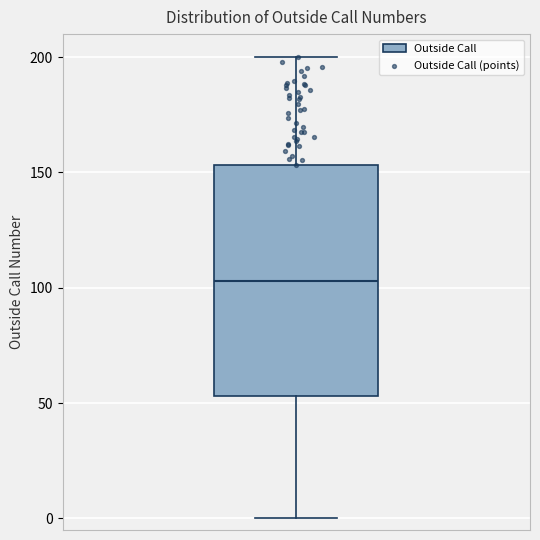

Transcribe this box plot: give where the median line is, the range the box spans, and where the two whiskers end, as read against the y-axis. The values are not printed on the chart, so give them approximately, as read against the axis.

median 105, box 55 to 155, whiskers 0 to 200